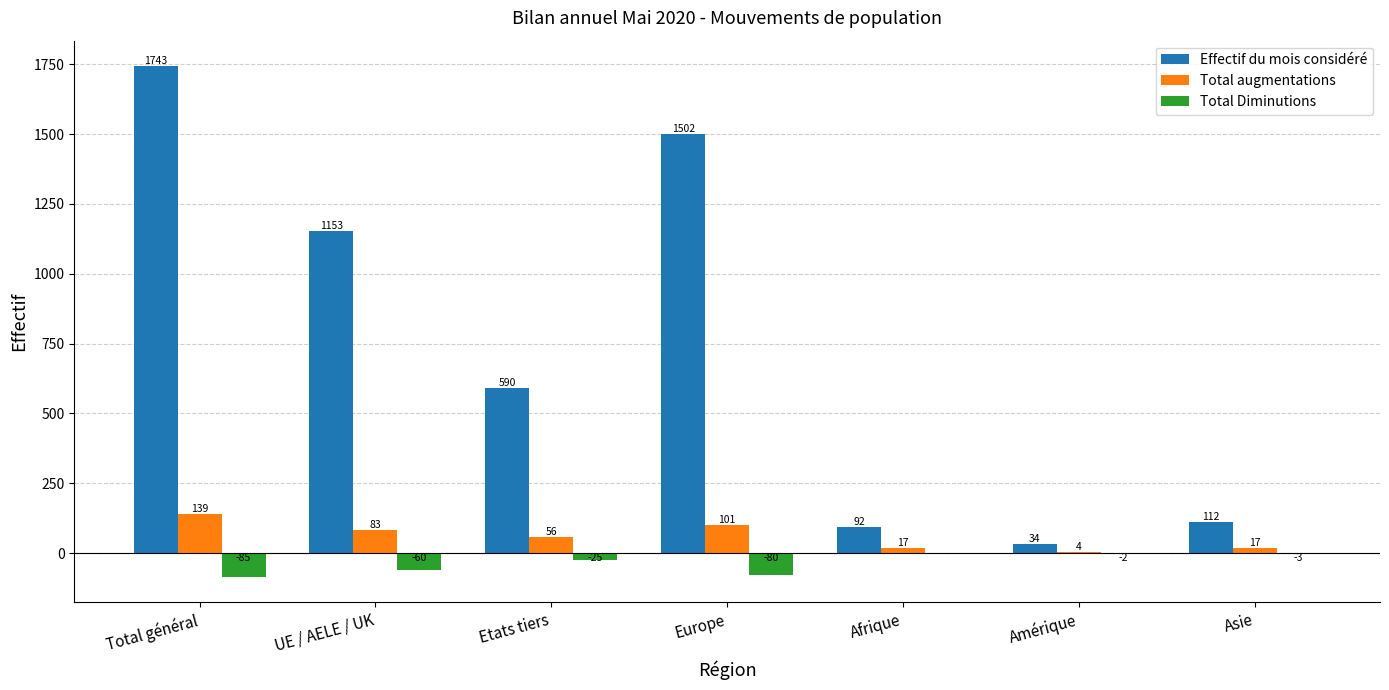

Reading right to left, list all the values displayed in this chart.

Effectif du mois considéré: 112	34	92	1502	590	1153	1743
Total augmentations: 17	4	17	101	56	83	139
Total Diminutions: -3	-2	0	-80	-25	-60	-85